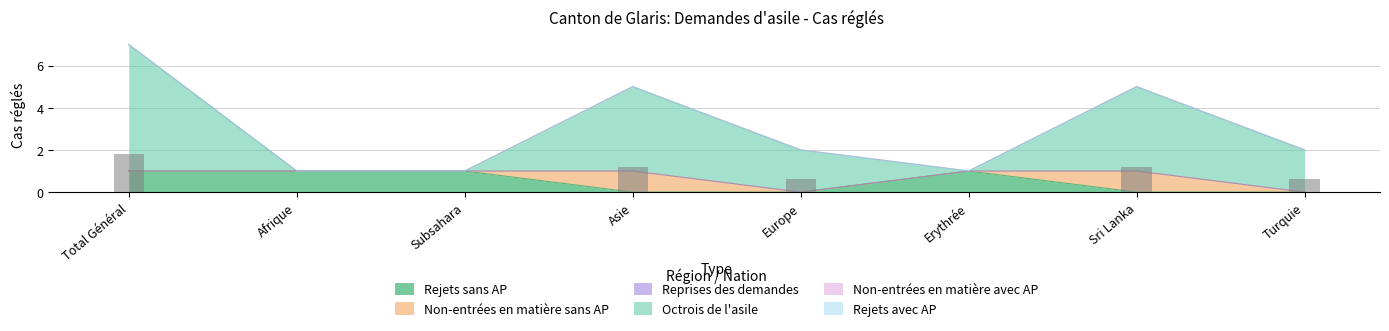

What is the difference between the Rejets sans AP values at Europe and Afrique?

1